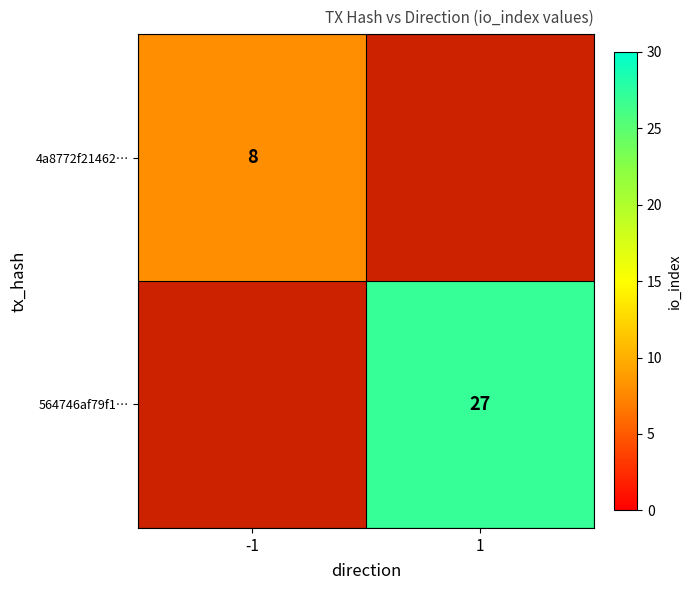

True or false: 564746af79f1… has a value of 27 at 1.

True